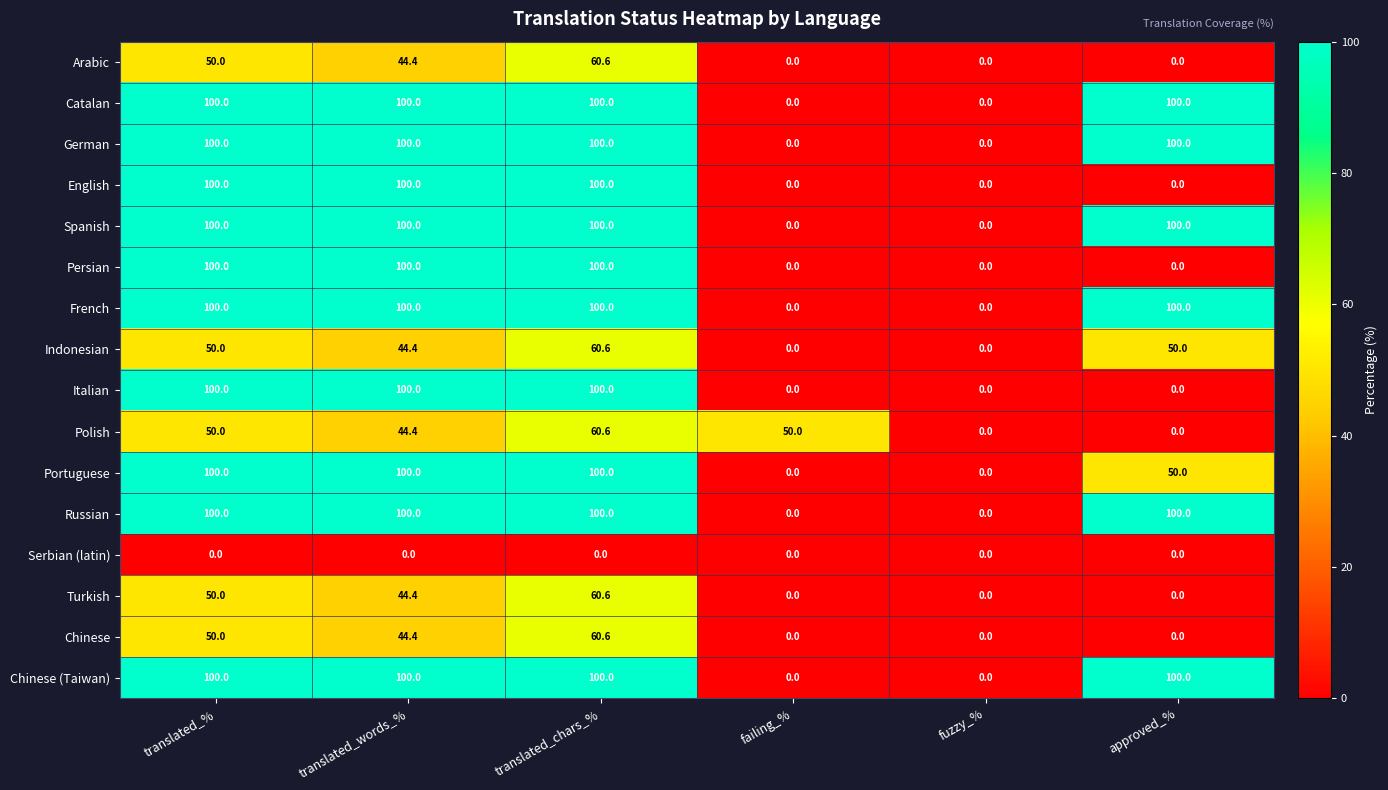

Is it true that Chinese equals 34.8 at approved_%?

False